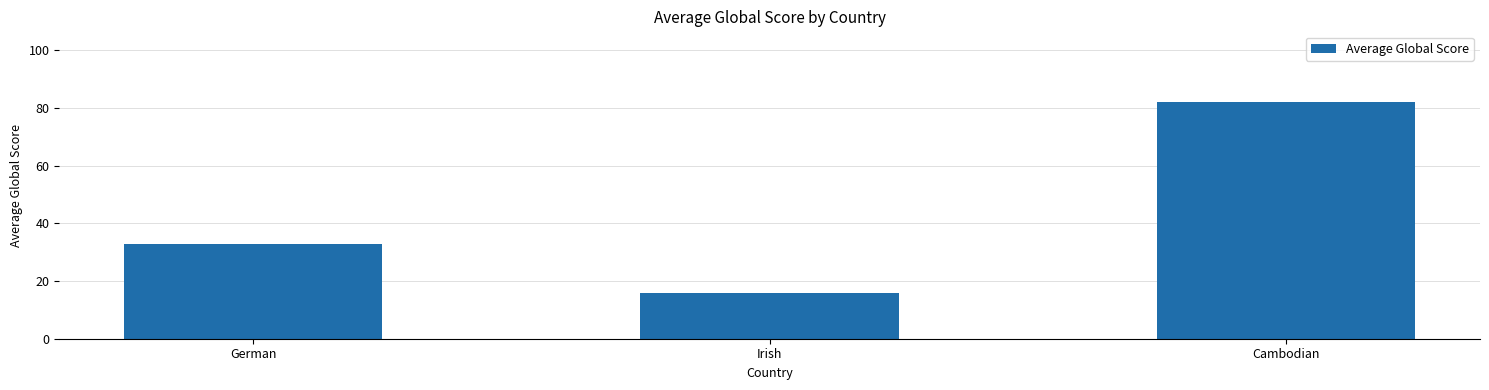

Reading left to right, extract all data points from this chart.

32.9	16.0	82.0